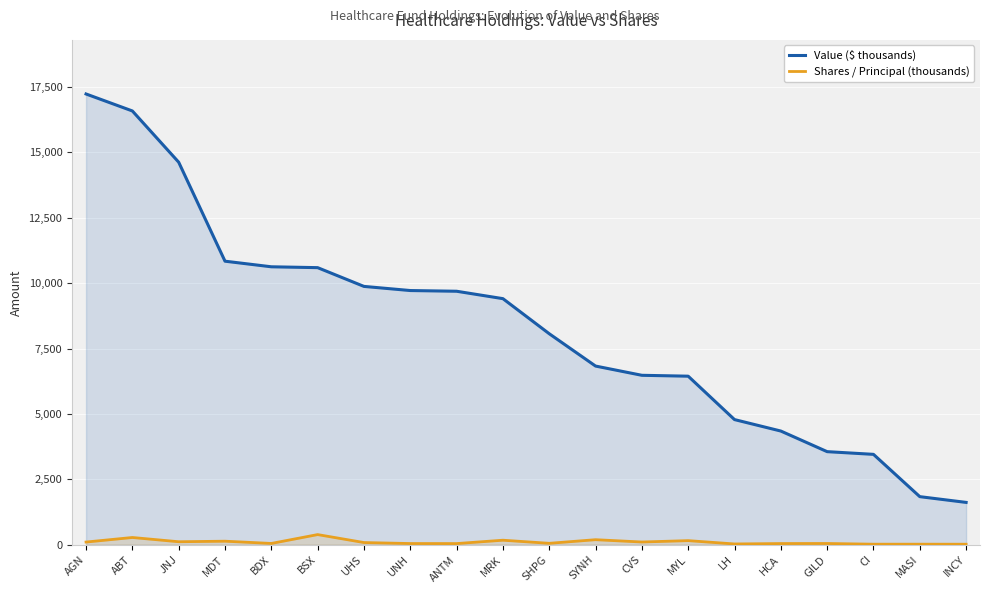

True or false: Value ($ thousands) has a value of 9407.0 at MRK.

True